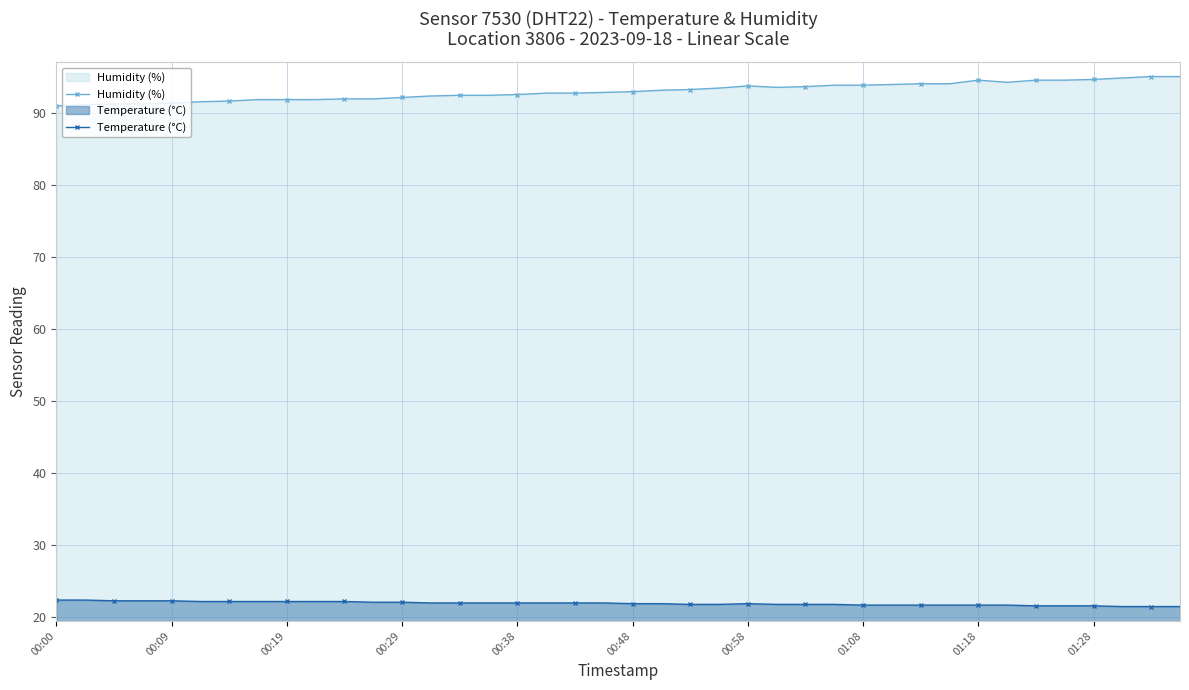

What is the lowest value of the Temperature (°C) series?

21.4